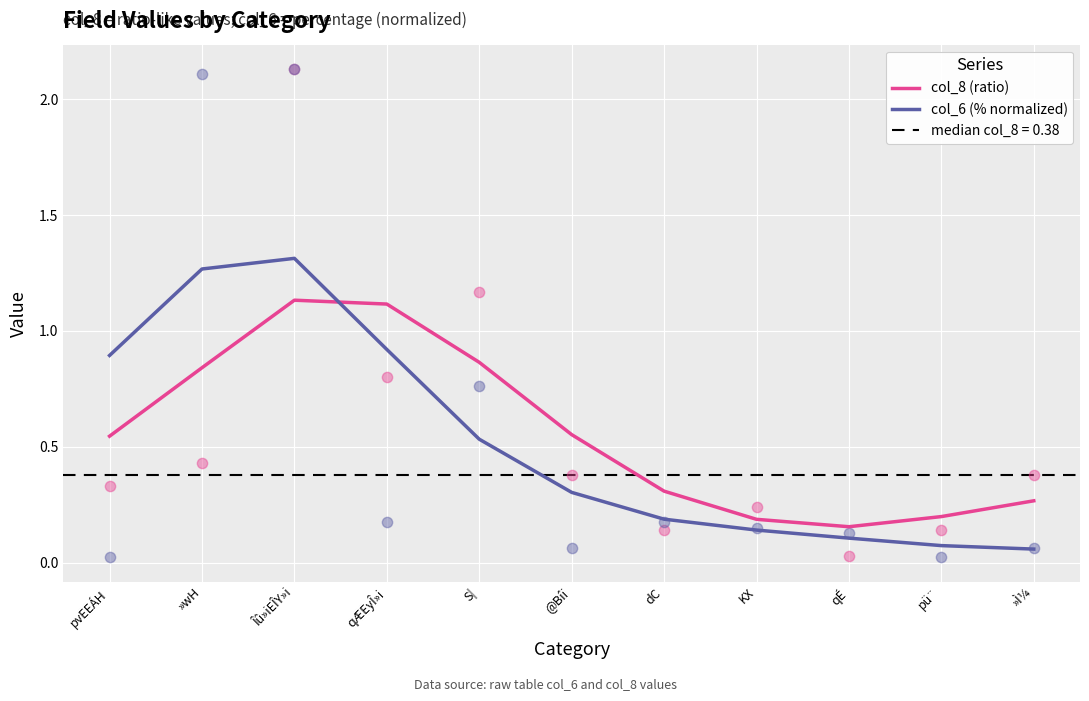

Which series has the widest spread of Y values?

col_6 (% normalized)